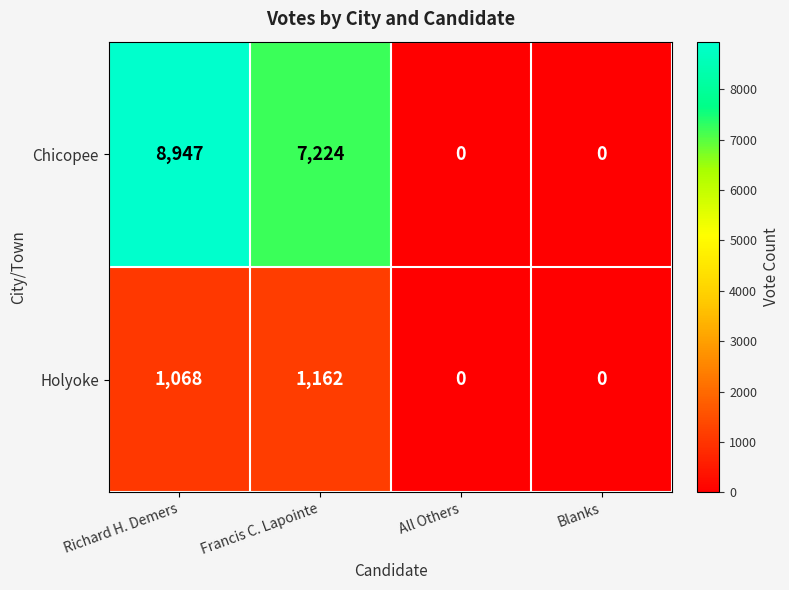

What is the difference between the Holyoke values at Richard H. Demers and Blanks?

1068